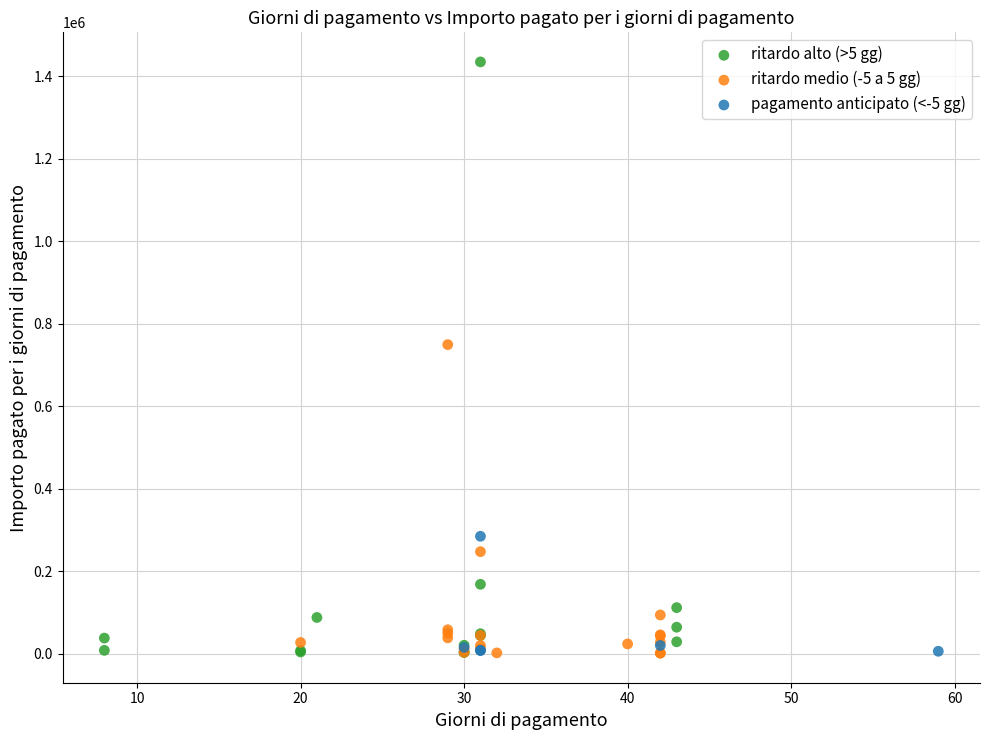

Which series reaches the maximum Y coordinate?

ritardo alto (>5 gg)